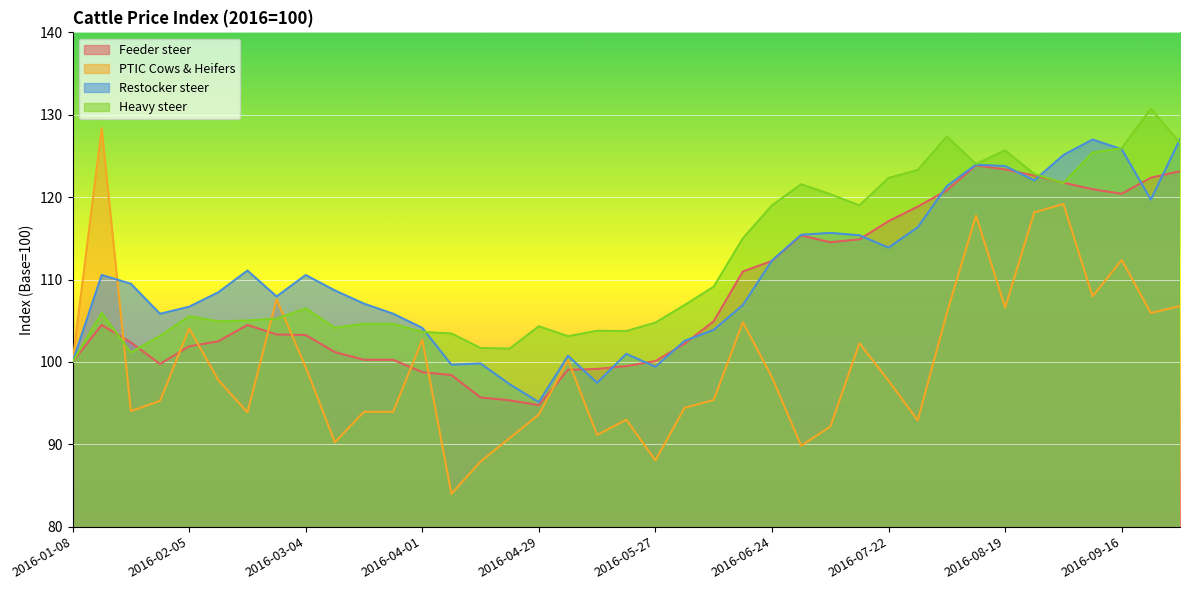

What is the label of the 20th point from the left?

2016-05-20